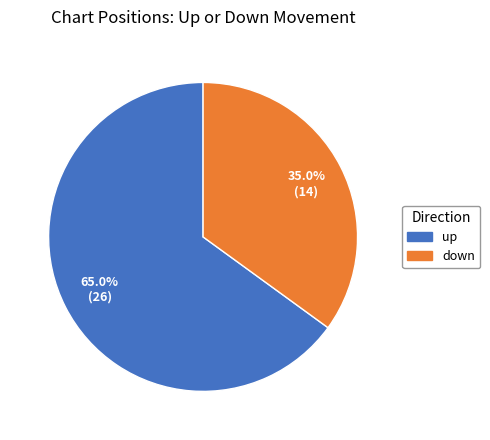

What percentage is NOT represented by up?

35.0%